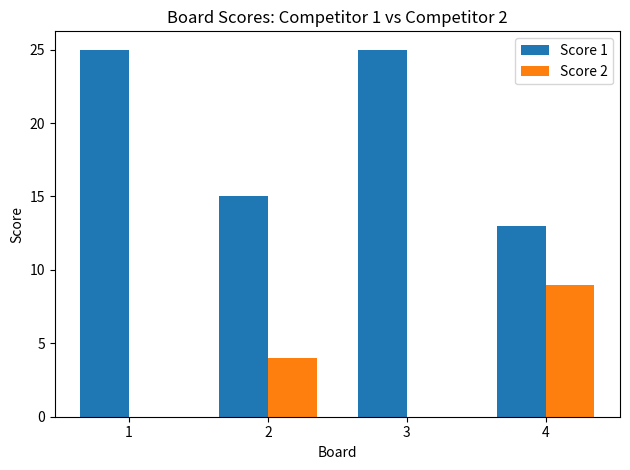

What is the sum of all Score 1 values?

78